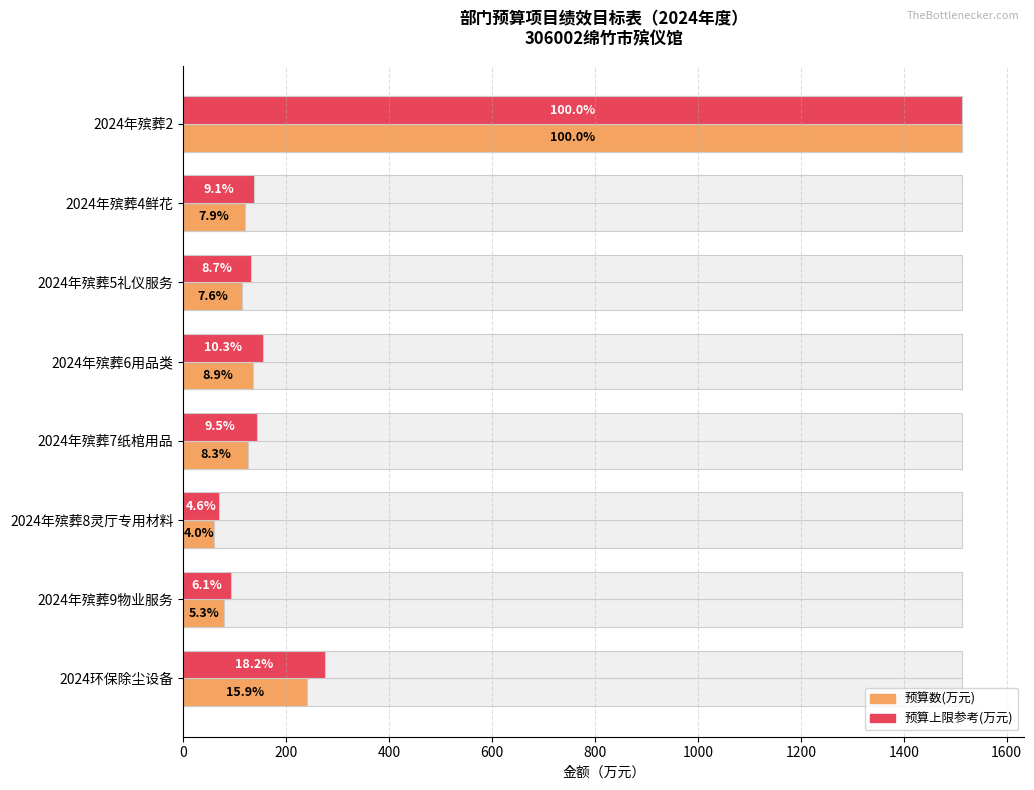

How many groups of bars are there?

8